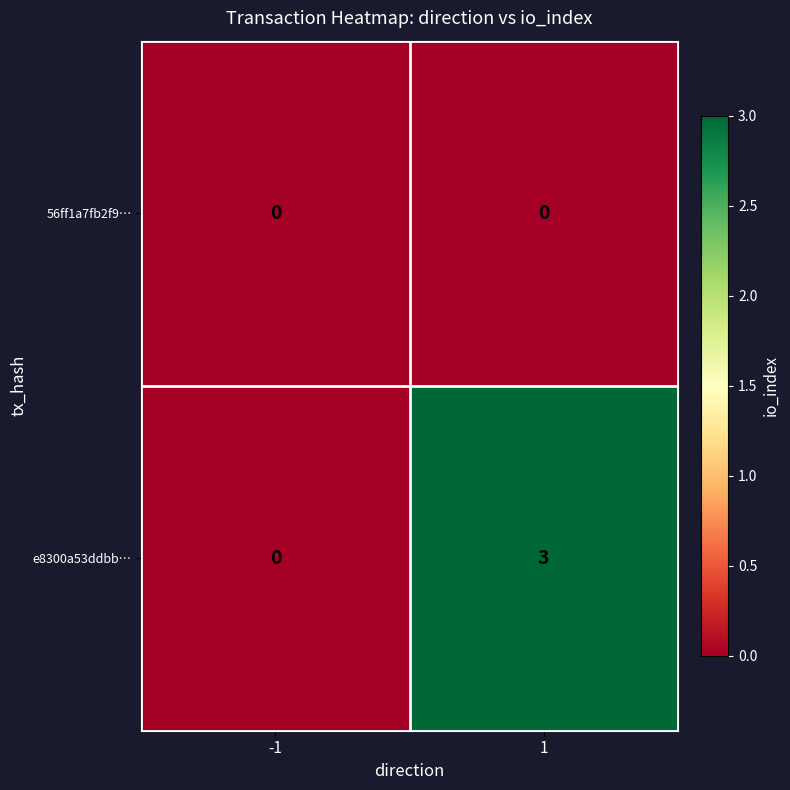

Reading left to right, extract all data points from this chart.

56ff1a7fb2f9…: 0	0
e8300a53ddbb…: 0	3